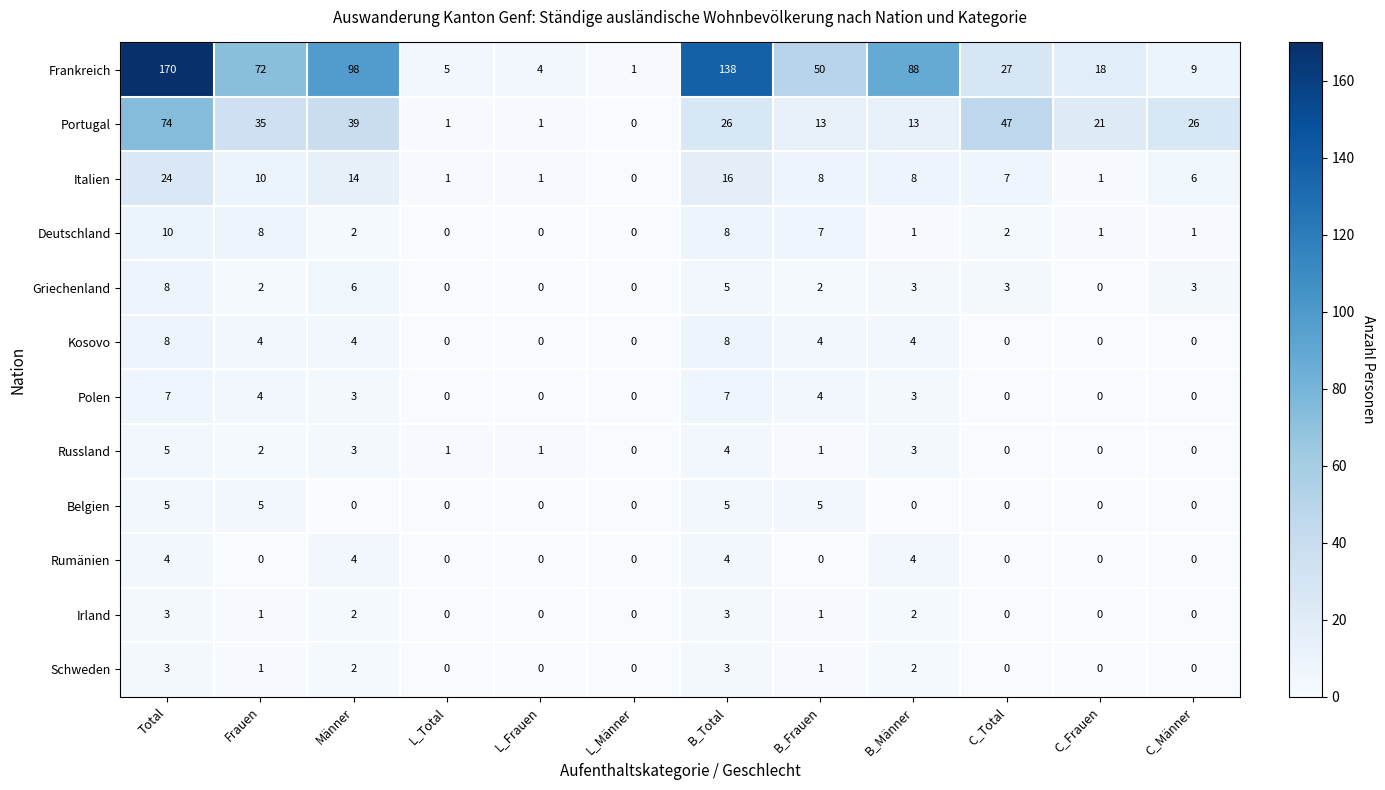

Is it true that Kosovo equals 0 at C_Total?

True